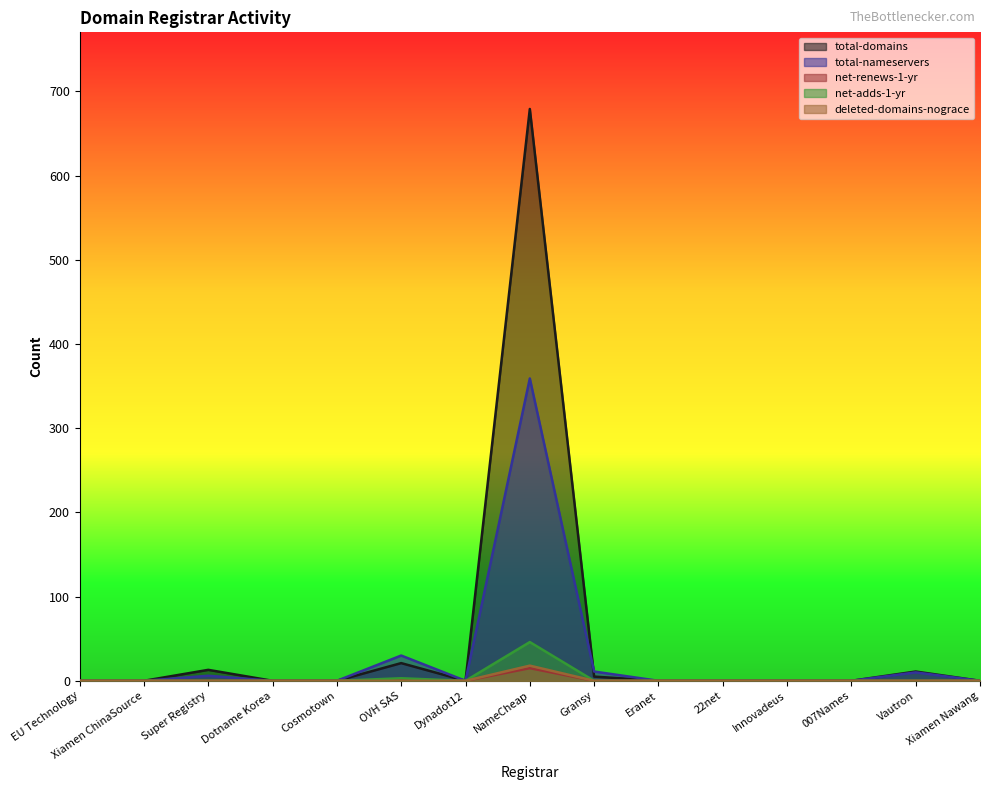

The net-adds-1-yr series shows -31 at Super Registry. True or false?

False